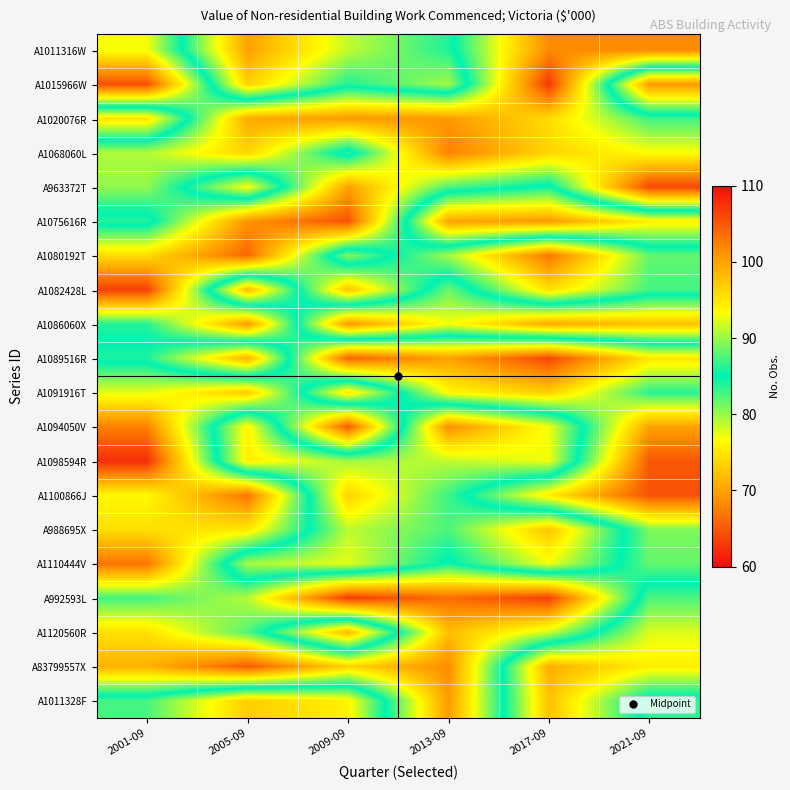

At how many categories does at least one series exceed 79?

6